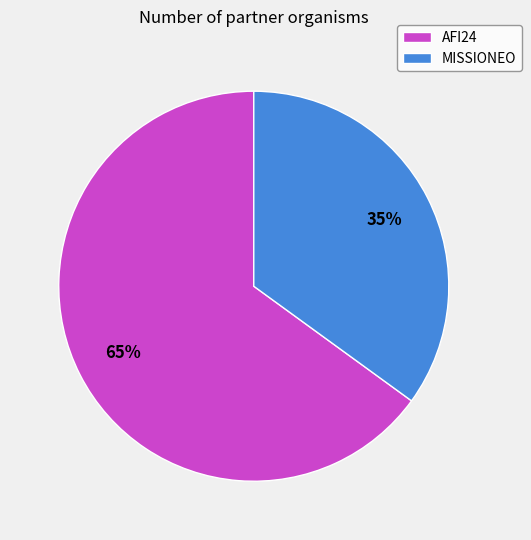

To the nearest percent, what percentage of the pie is MISSIONEO?

35%